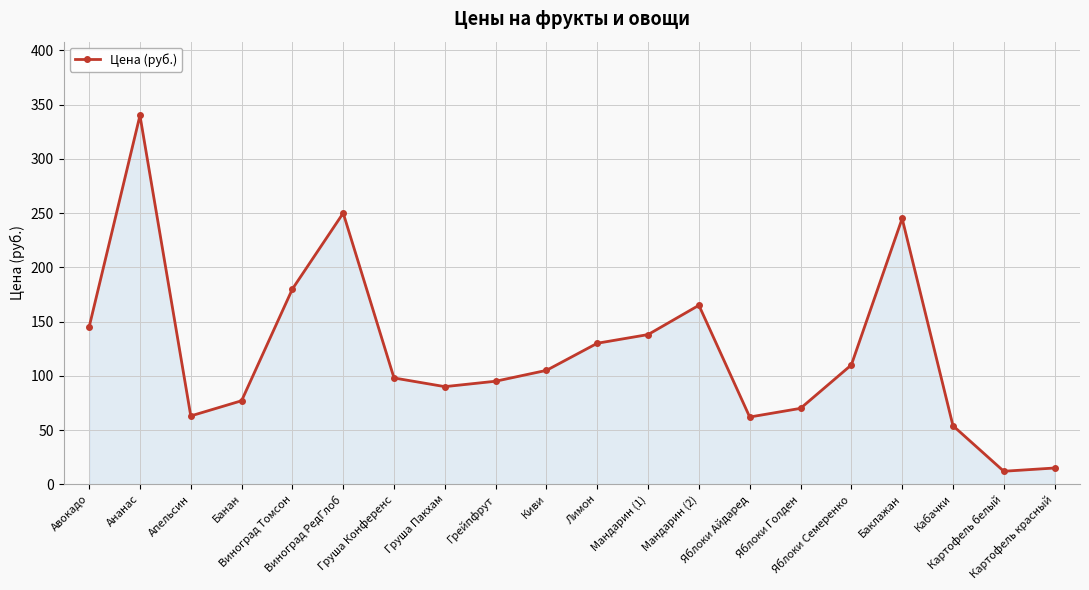

True or false: the data shows 21 at Груша Пакхам.

False